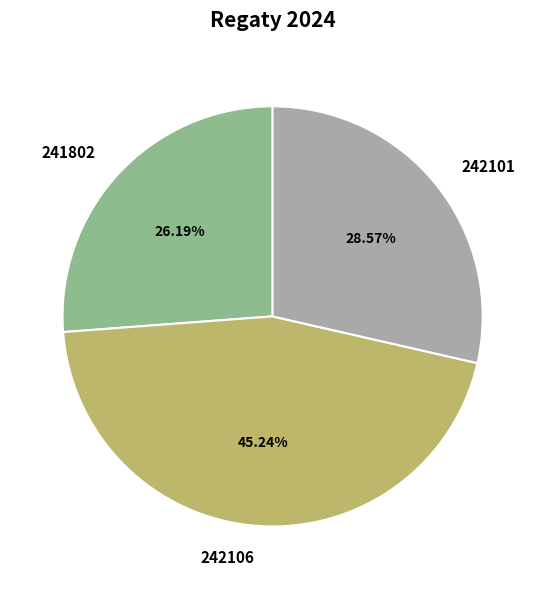

What is the ratio of the value at 242101 to the value at 241802?

1.1